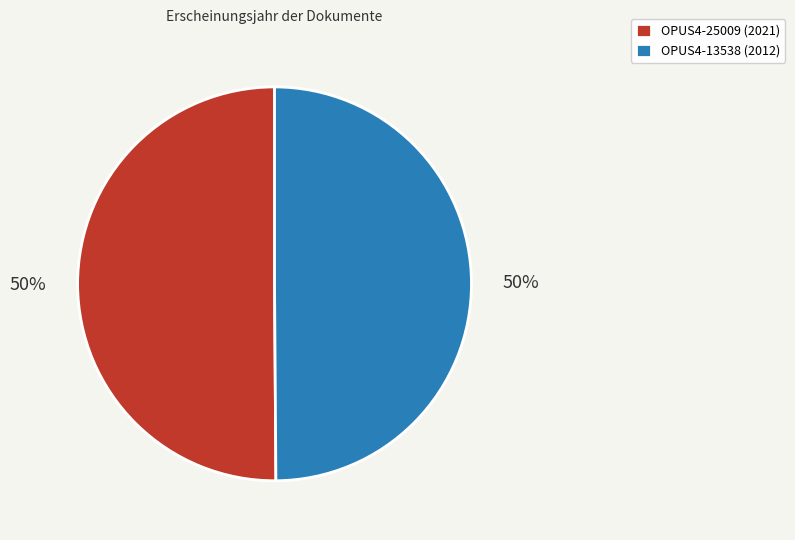

To the nearest percent, what portion does OPUS4-13538 represent?

50%